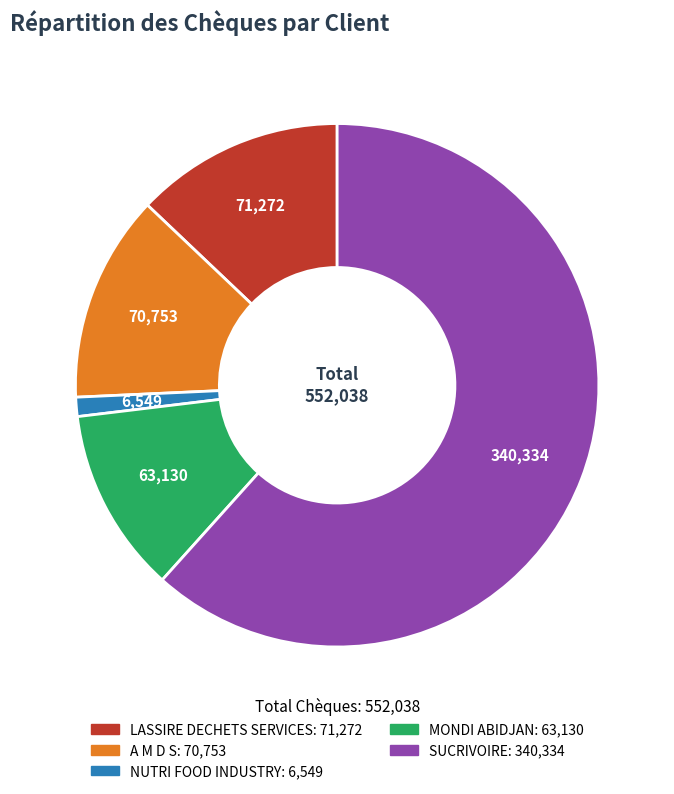

Between NUTRI FOOD INDUSTRY and LASSIRE DECHETS SERVICES, which is larger?

LASSIRE DECHETS SERVICES